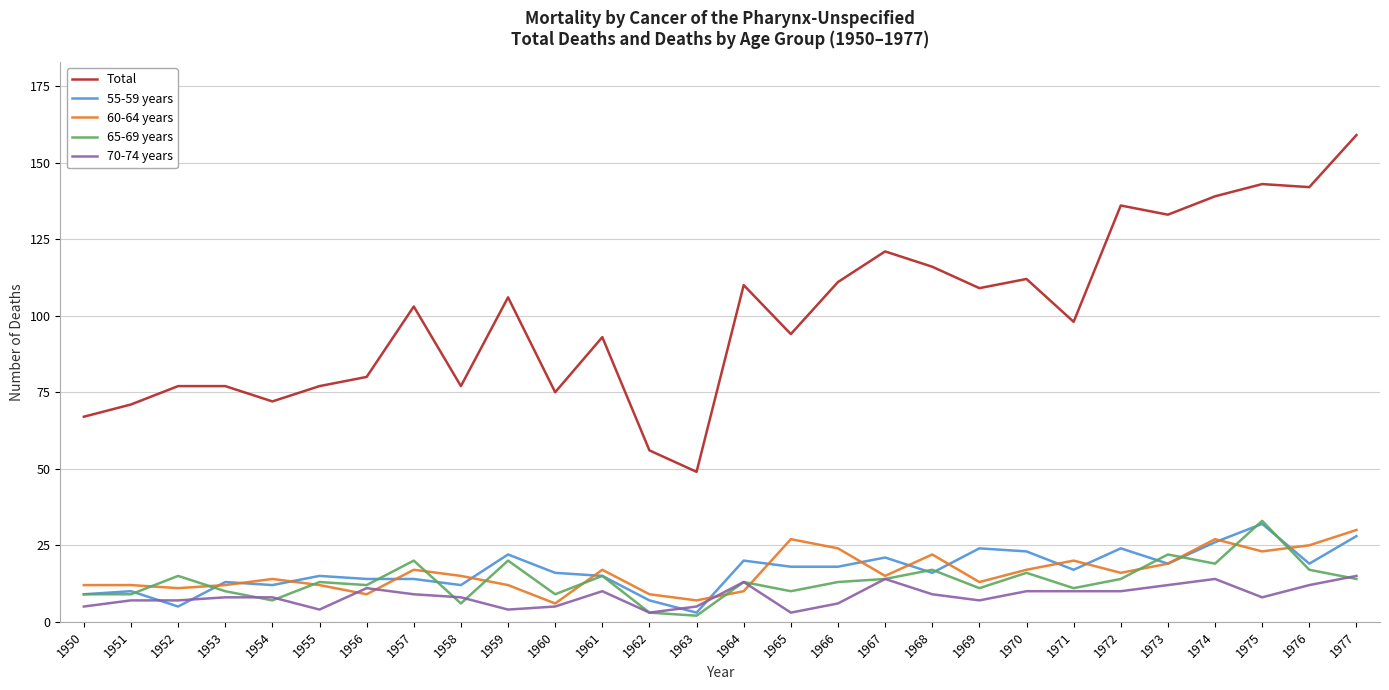

What is the highest value of the Total series?

159